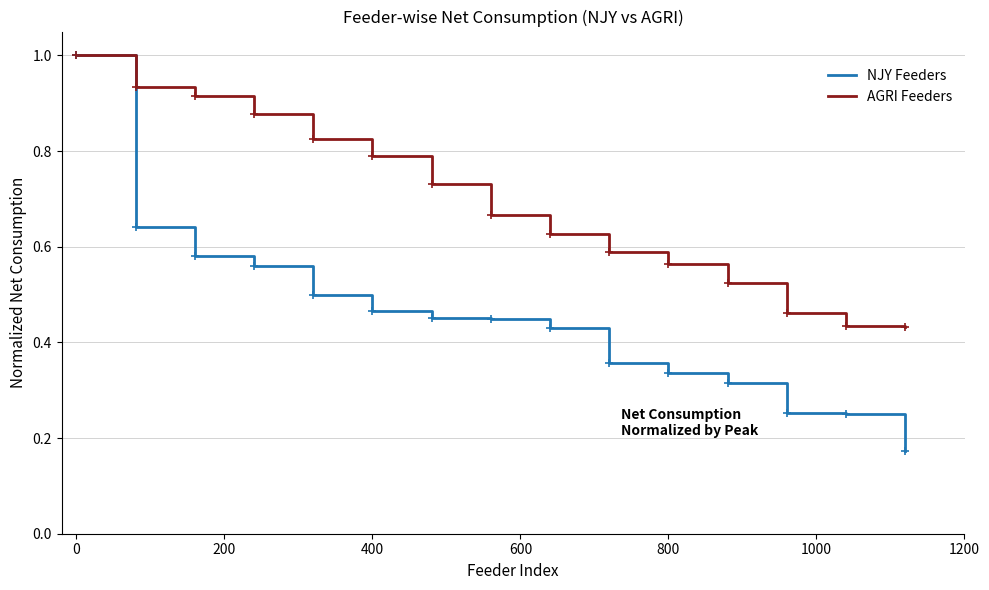

Which series has the largest range (max minus min)?

NJY Feeders